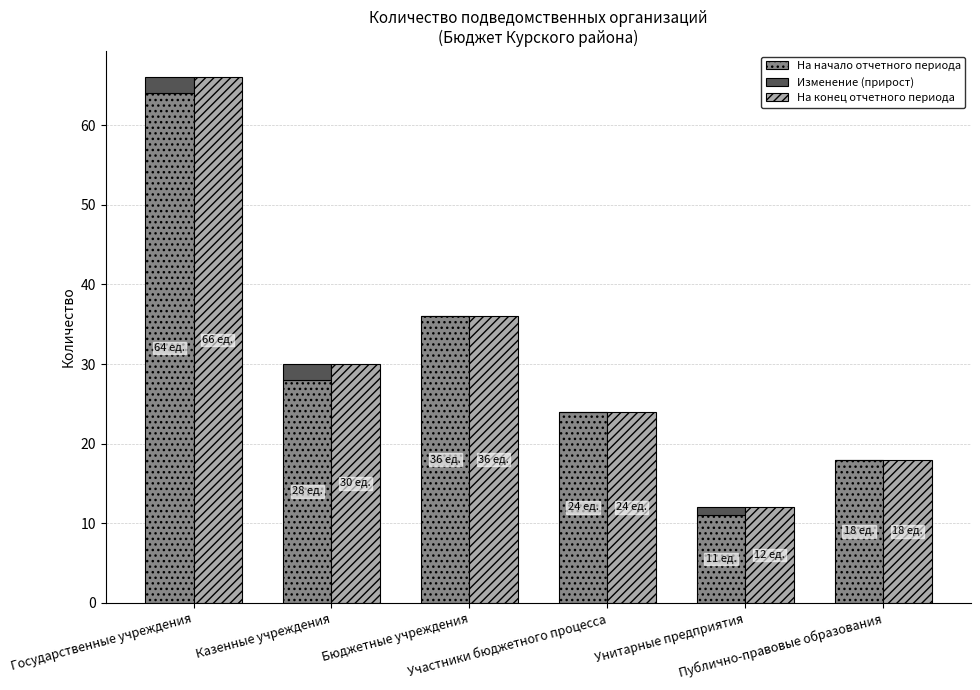

List the series in order of their peak value, highest first.

На конец отчетного периода, На начало отчетного периода, Изменение (прирост)